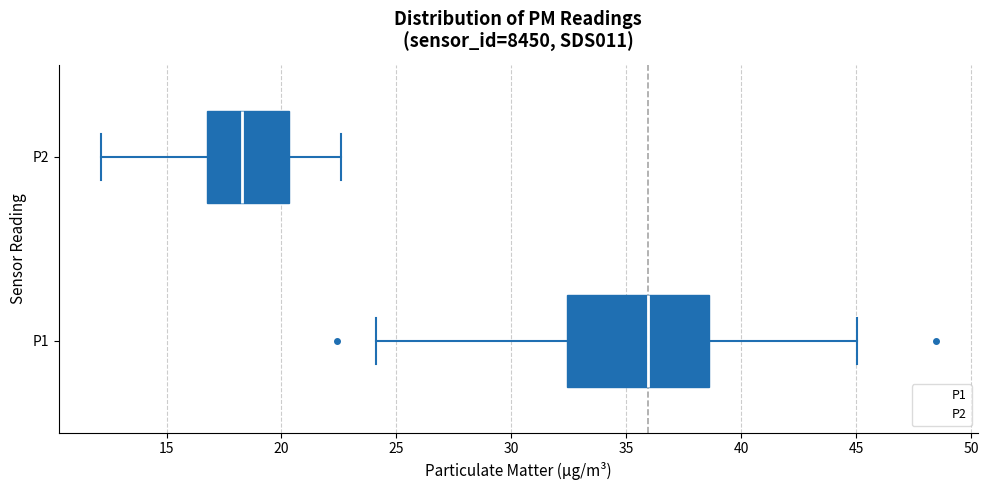

Comparing the boxes themselves (not the whiskers), which one is the widest?

P1